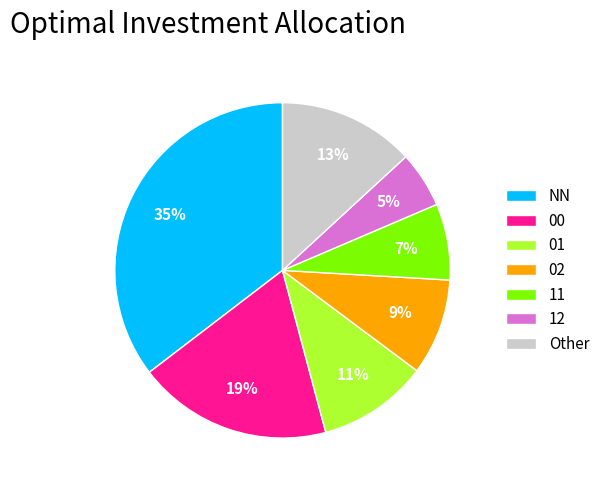

How many segments does this pie chart have?

7